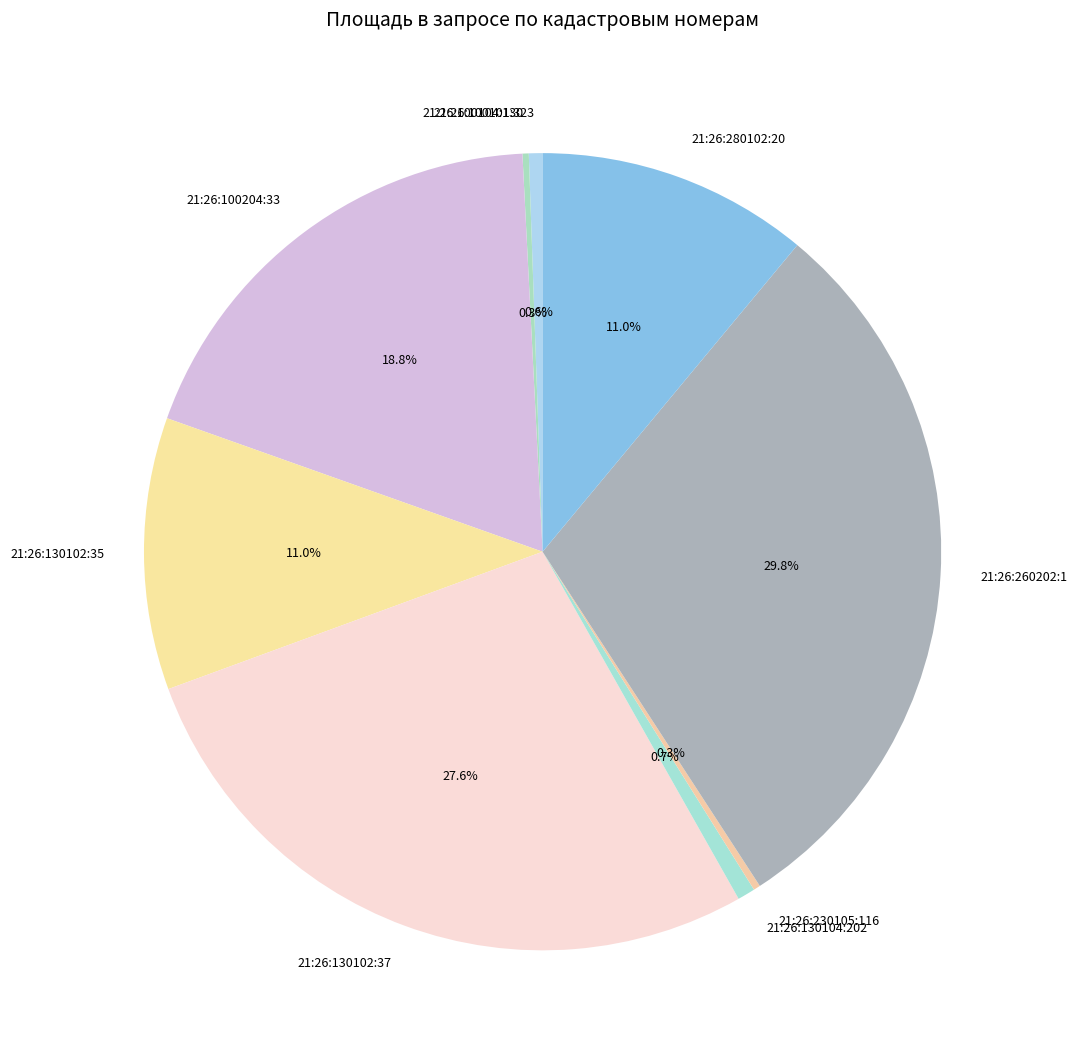

To the nearest percent, what is the average slice percentage?

11%